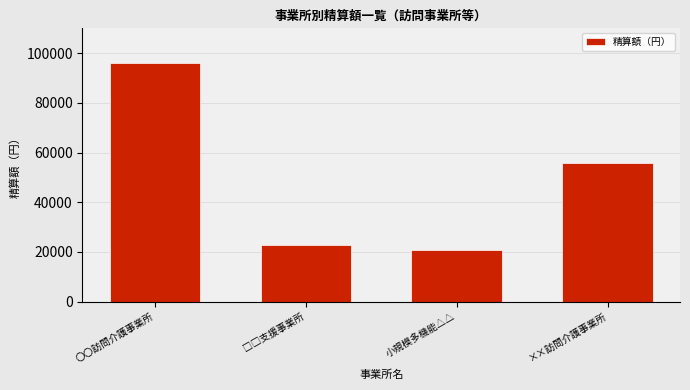

What is the value of the 4th bar from the left?

56000